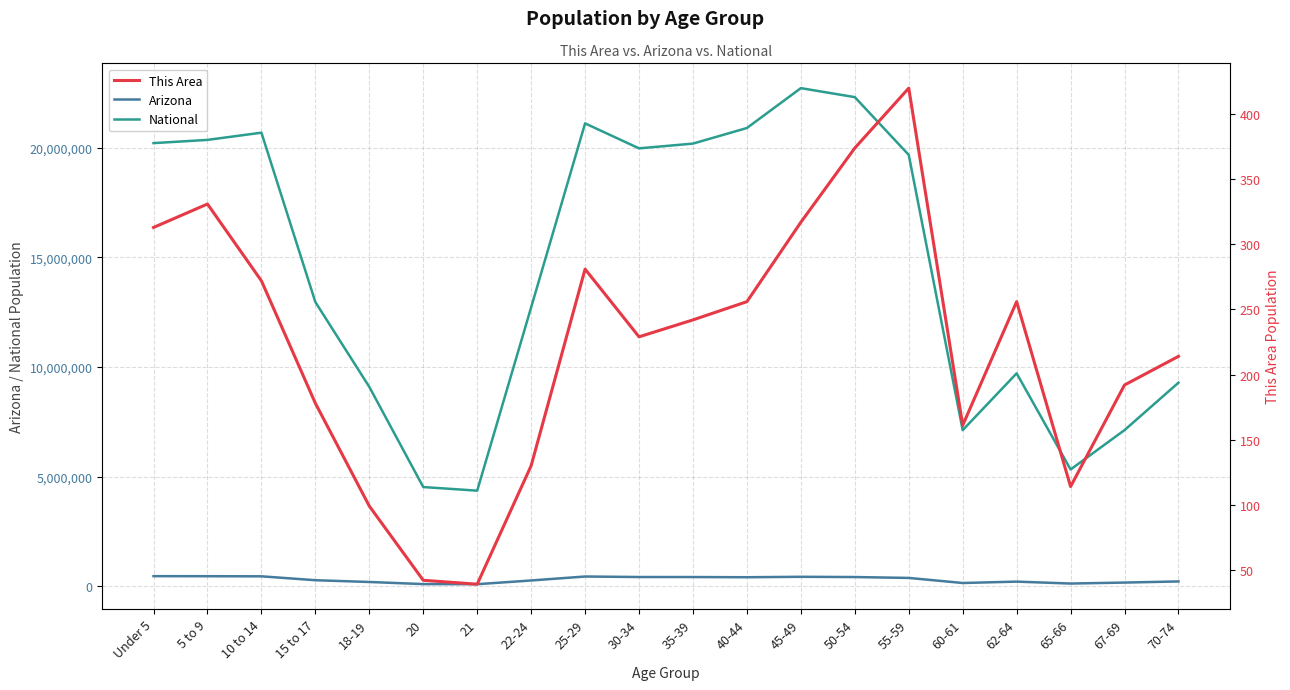

Reading right to left, transcribe all the data shown in this chart.

Arizona: 215026	163764	119102	206868	144092	375268	415524	427022	406801	415693	416695	439998	259486	89342	93756	190627	270955	448664	453680	455715
National: 9278166	7115361	5319902	9704197	7113727	19664805	22298125	22708591	20890964	20179642	19962099	21101849	12712576	4354294	4519129	9086089	12954254	20677194	20348657	20201362
This Area: 214	192	114	256	161	420	374	317	256	242	229	281	130	39	42	99	178	272	331	313